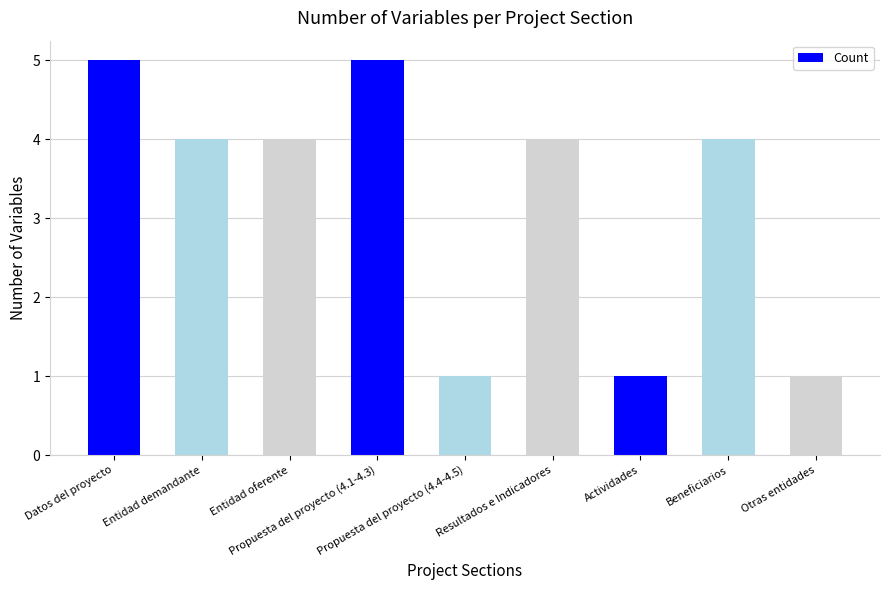

How many distinct data groups are displayed?

1